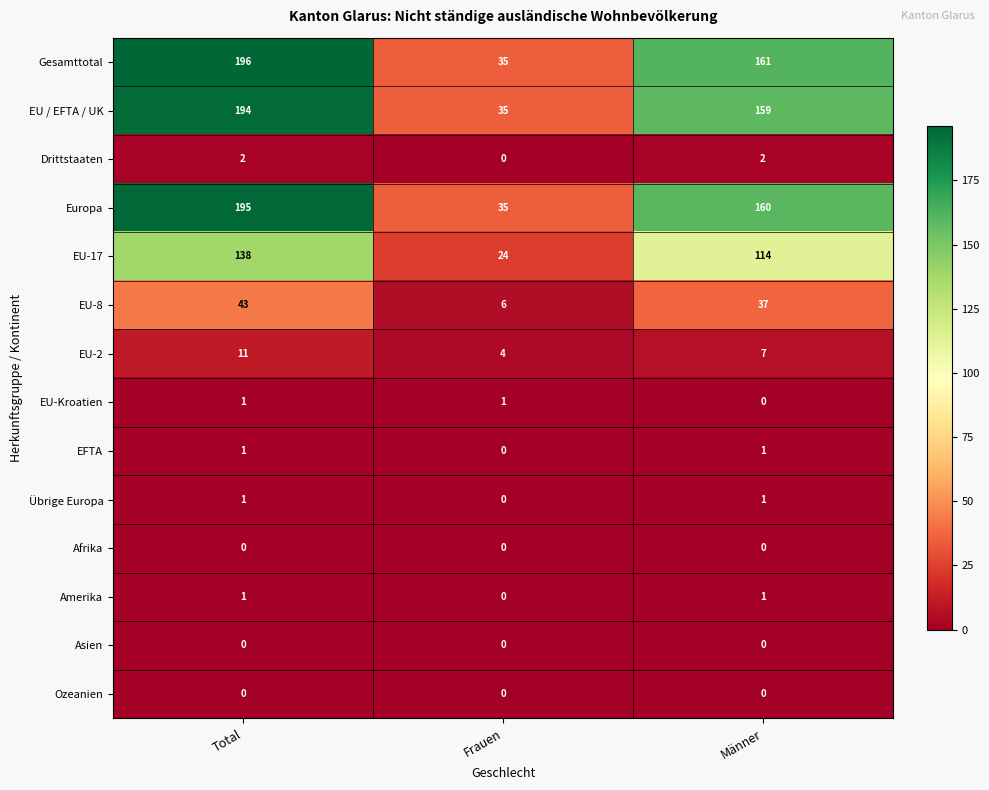

Count the number of data series in this chart.

14